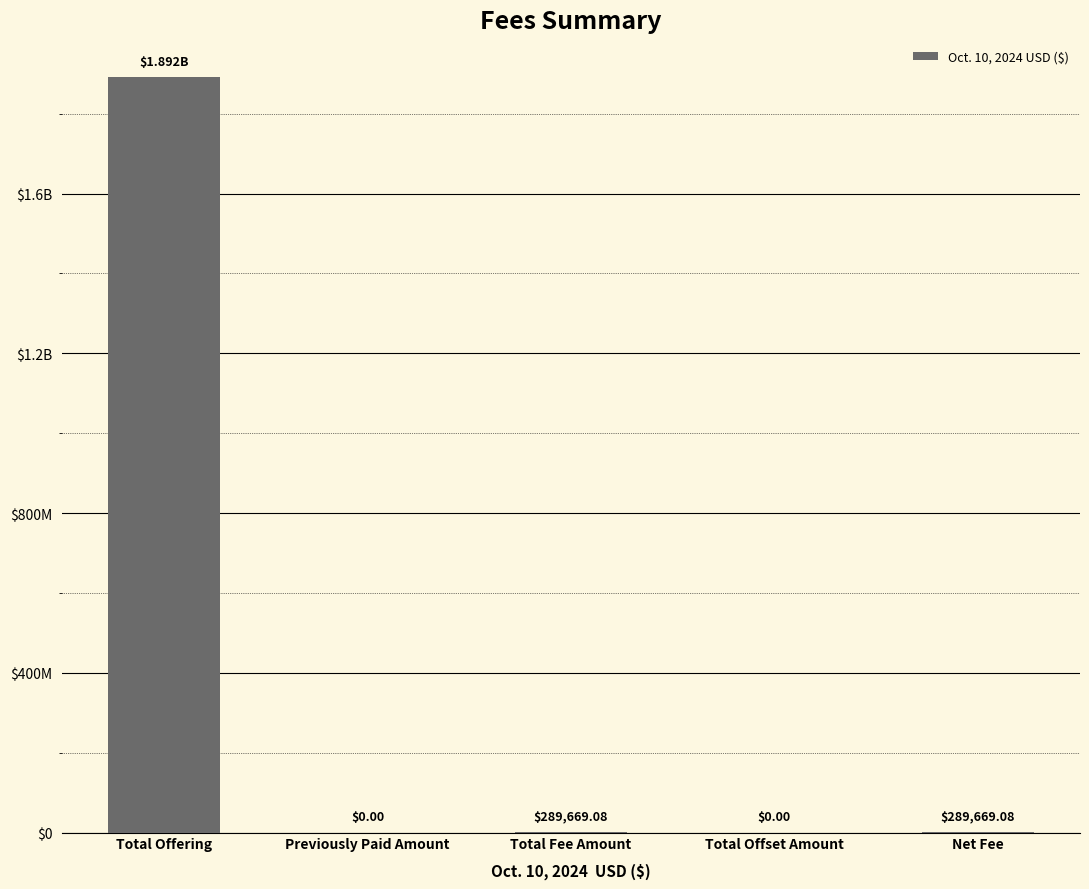

Which category has the highest value across all series?

Total Offering